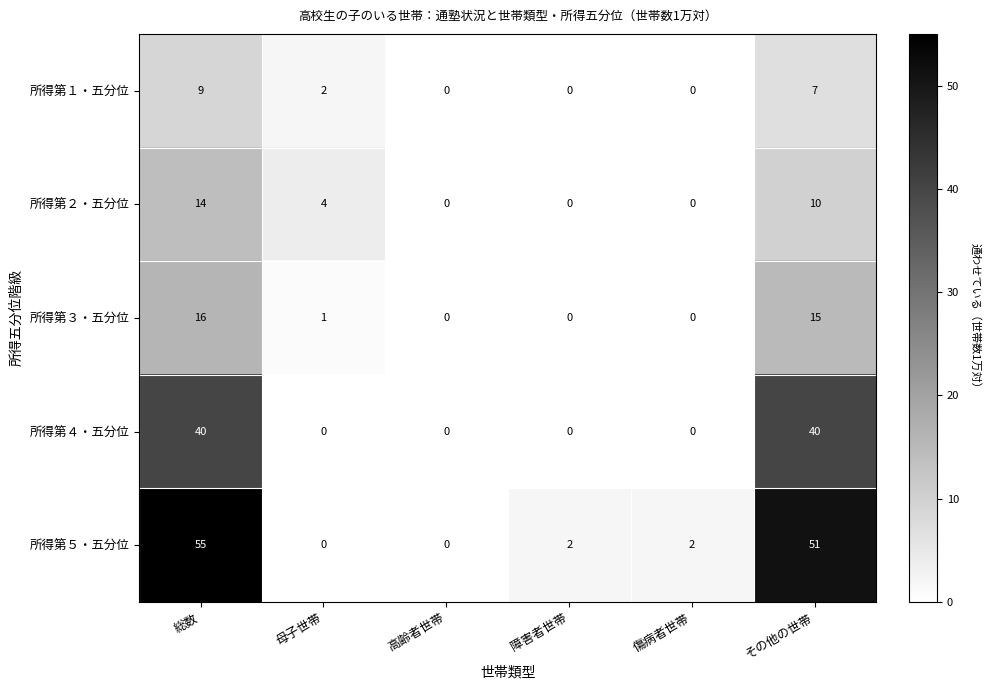

At how many categories does at least one series exceed 48?

2